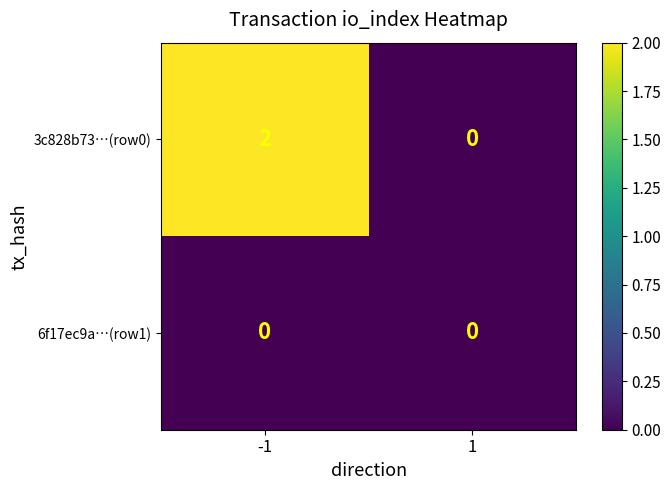

What is the difference between the highest and lowest values at -1?

2